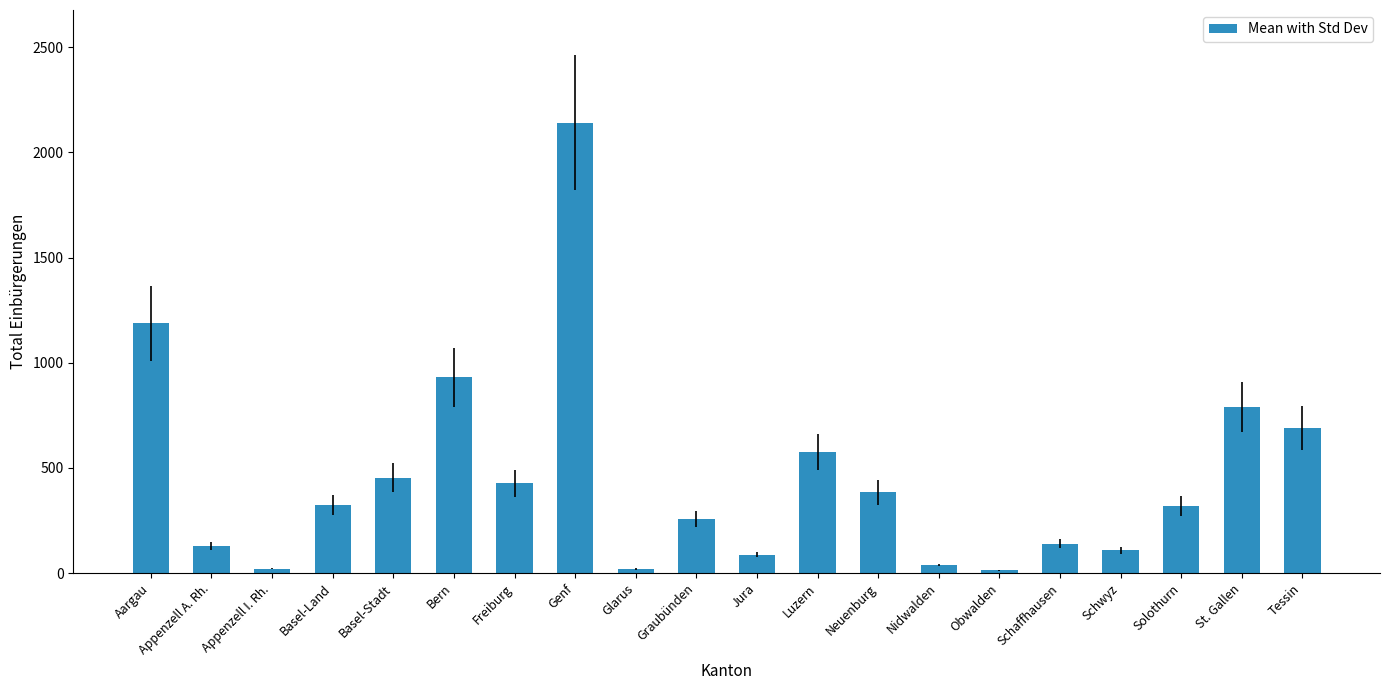

Is it true that the value at Neuenburg is 383?

True